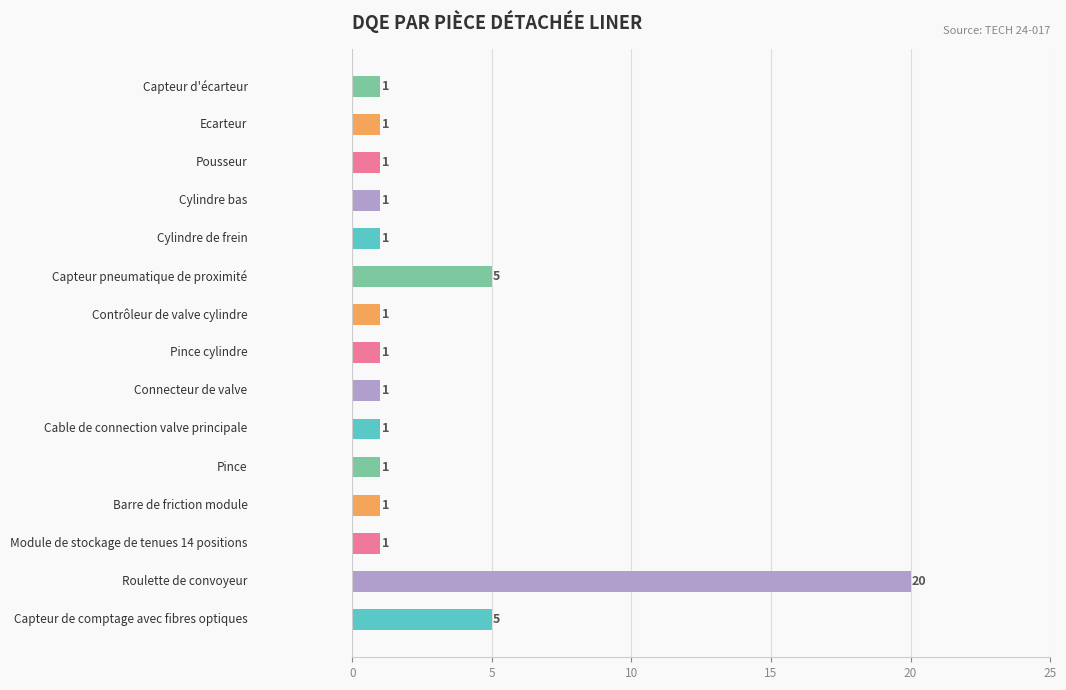

How many data points are above 1?

3